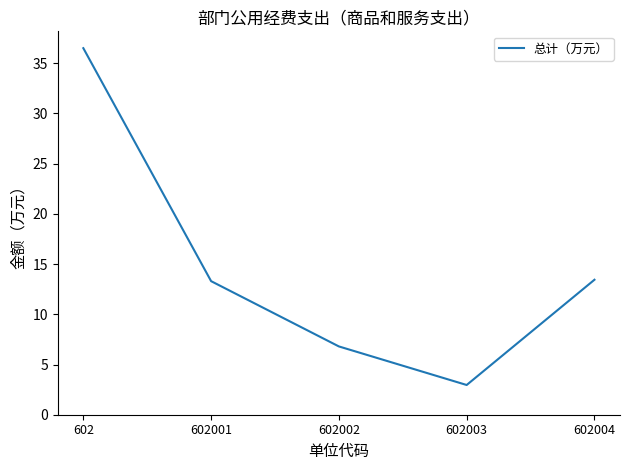

What is the average value?

14.6